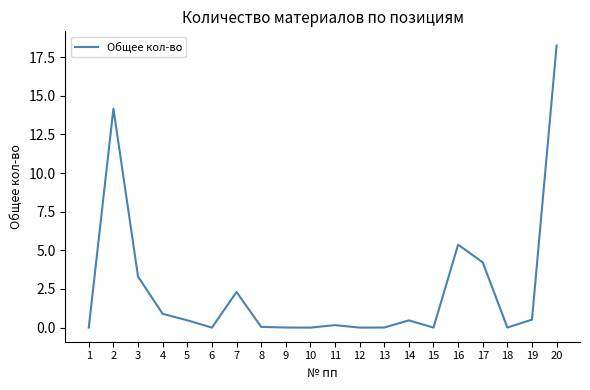

How many series are shown in this chart?

1